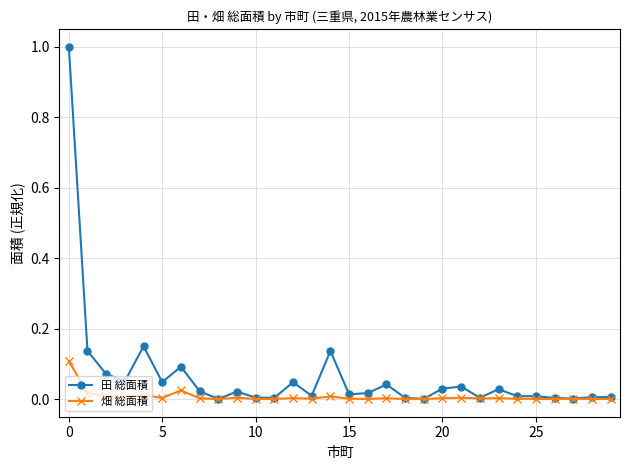

True or false: 田 総面積 has more than 1 interior local peaks.

True